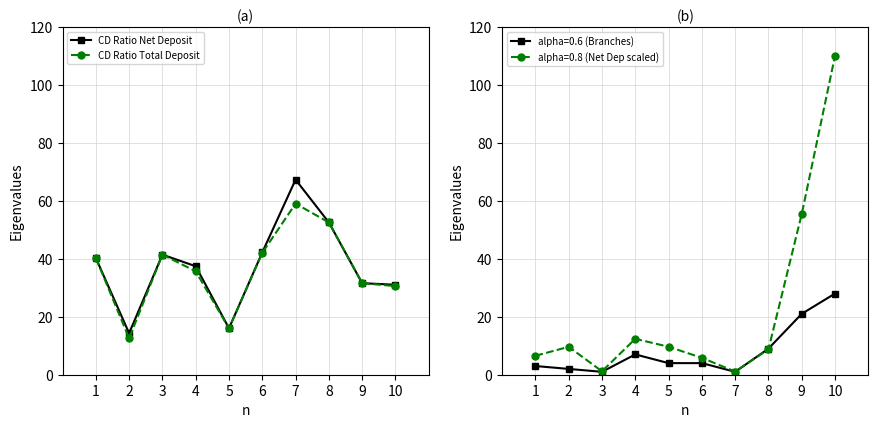

The value of CD Ratio Net Deposit at 9 is 17.9. True or false?

False